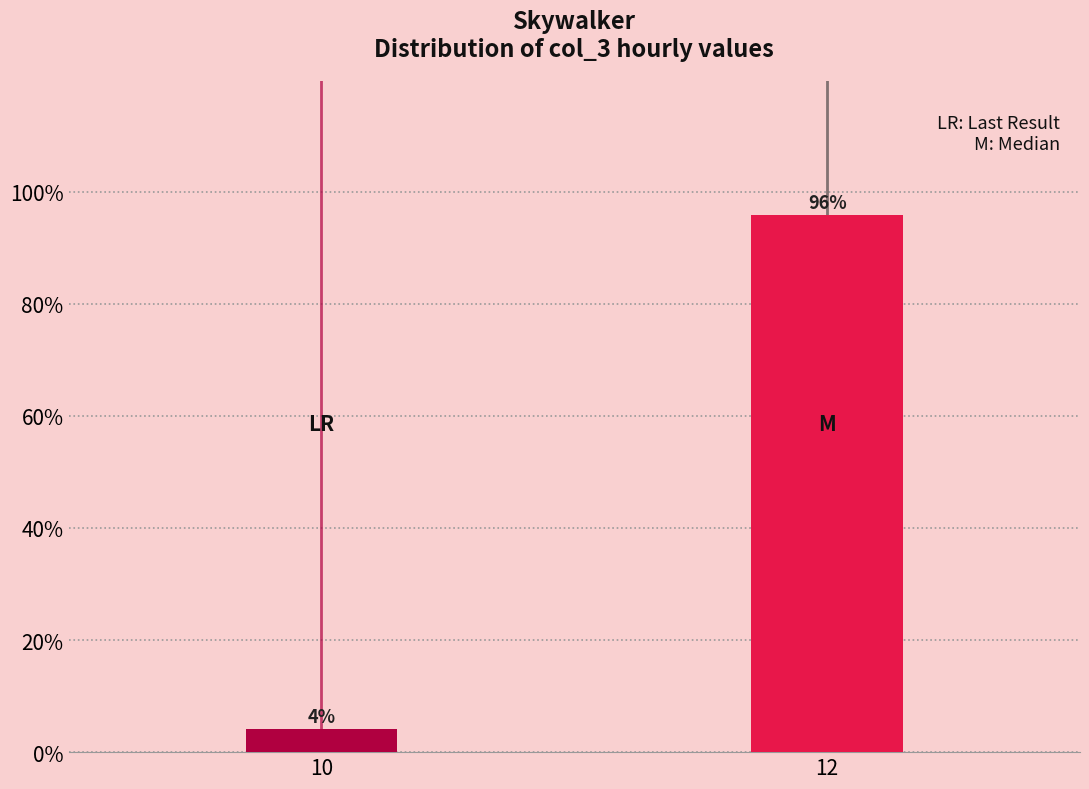

Between 12 and 10, which is larger?

12